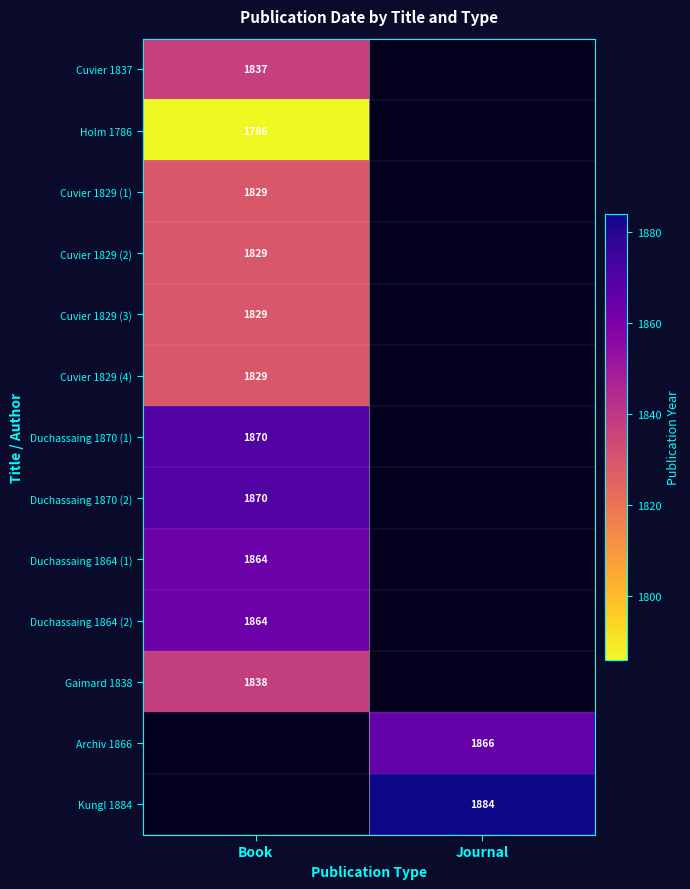

The value of Duchassaing 1870 (1) at Book is 1870. True or false?

True